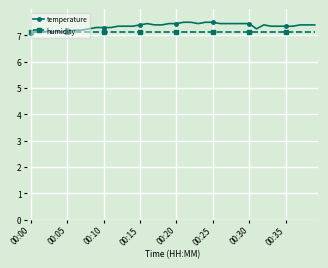

How many intersections are there between temperature and humidity?

1